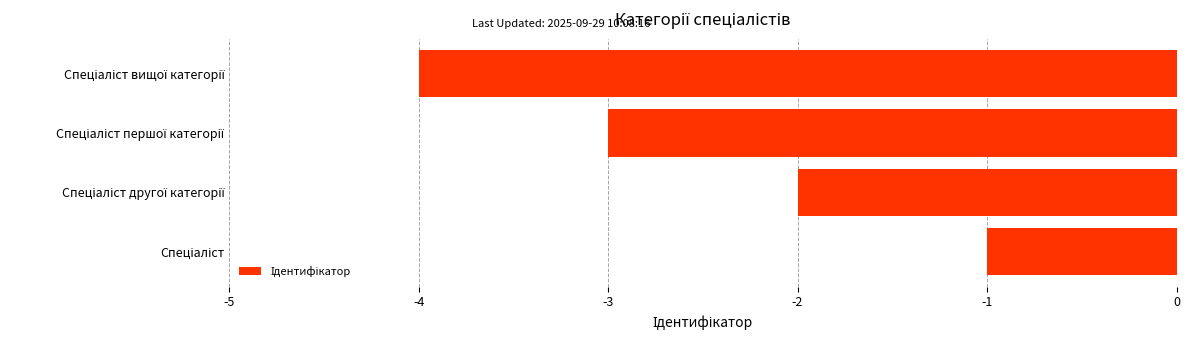

What is the minimum value shown in the chart?

-4